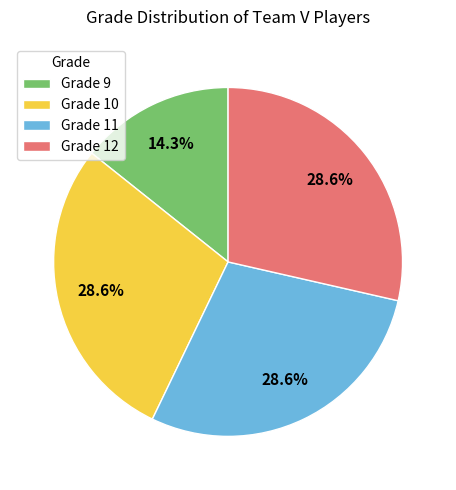

Approximately how many times larger is the value at Grade 12 compared to Grade 10?

1.0